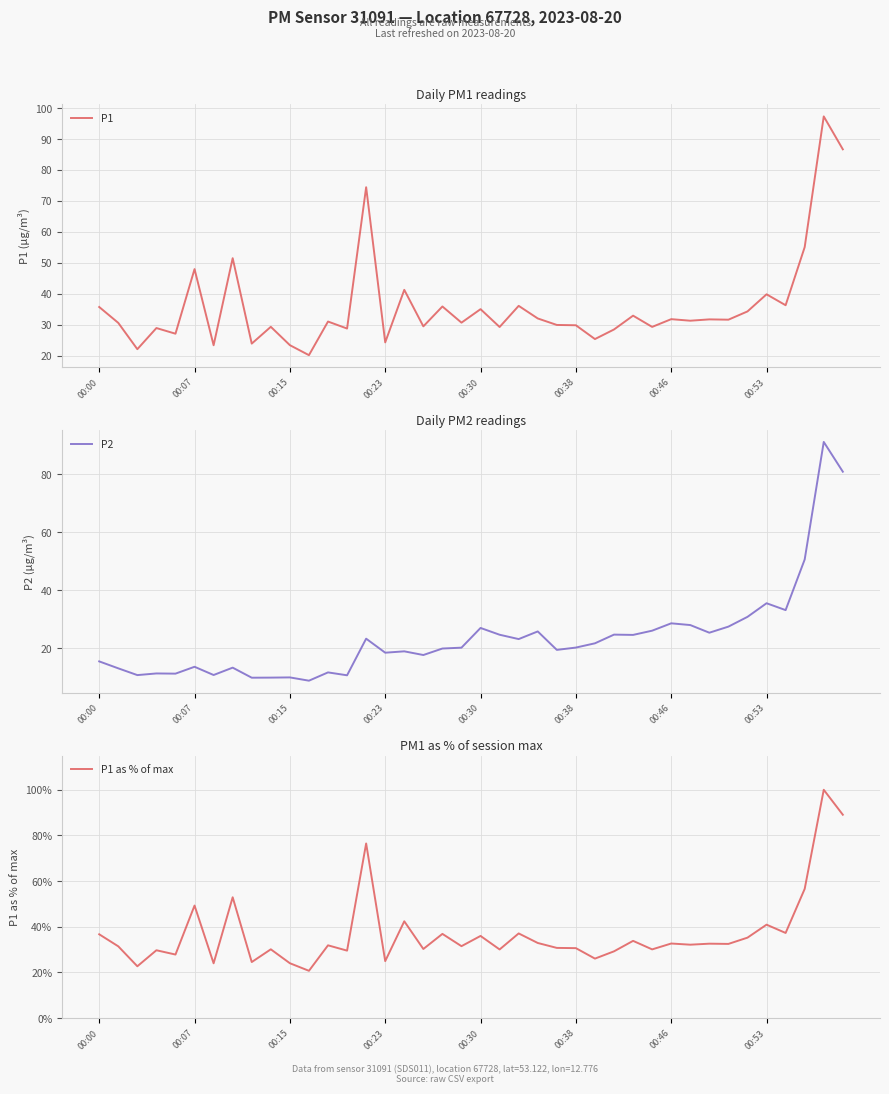

What is the minimum value for P1?

20.2